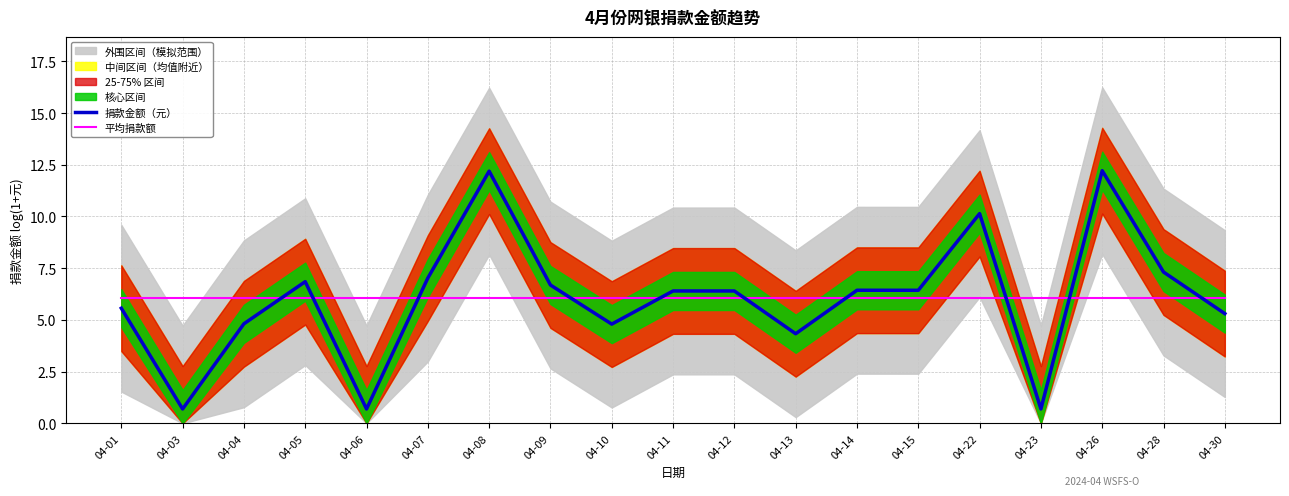

What is the approximate value of 平均捐款额 at 04-06?

6.1